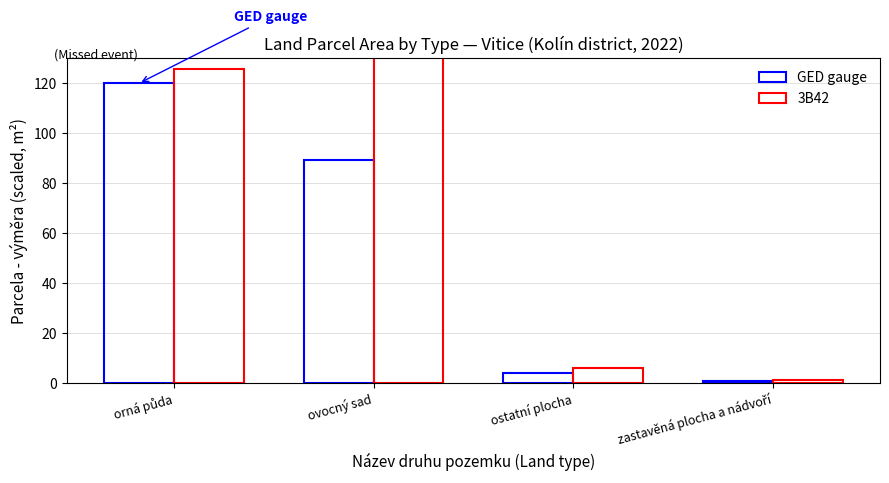

Rank the categories by GED gauge value from lowest to highest.

zastavěná plocha a nádvoří, ostatní plocha, ovocný sad, orná půda